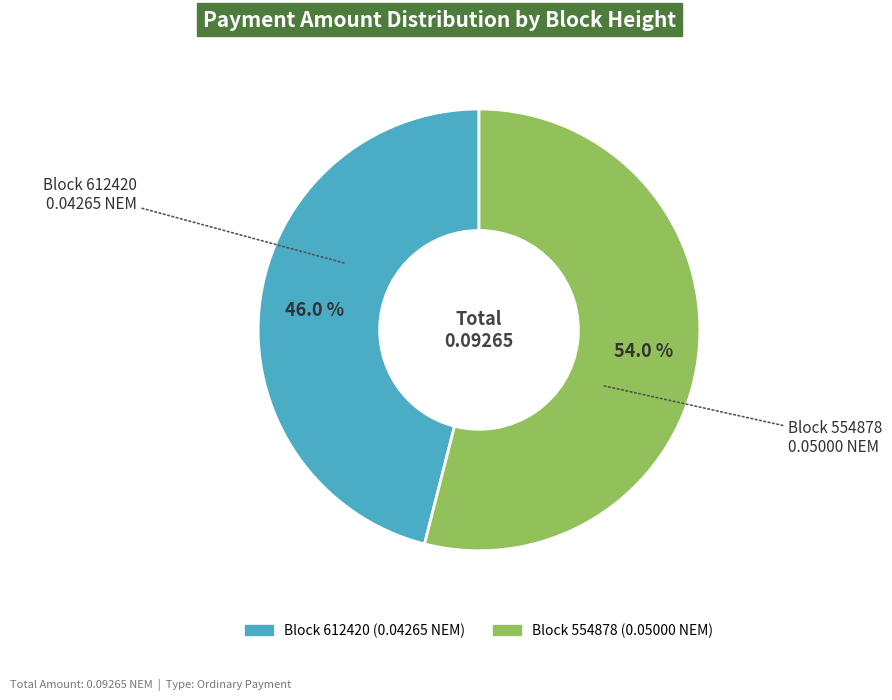

Is there a majority slice in this chart?

Yes